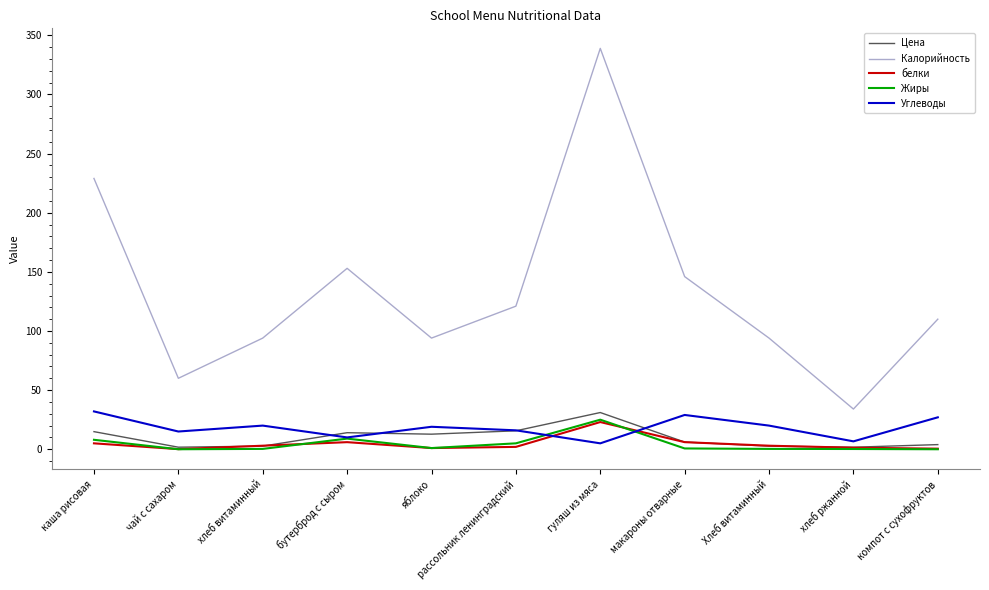

True or false: Калорийность and Жиры intersect in this chart.

False